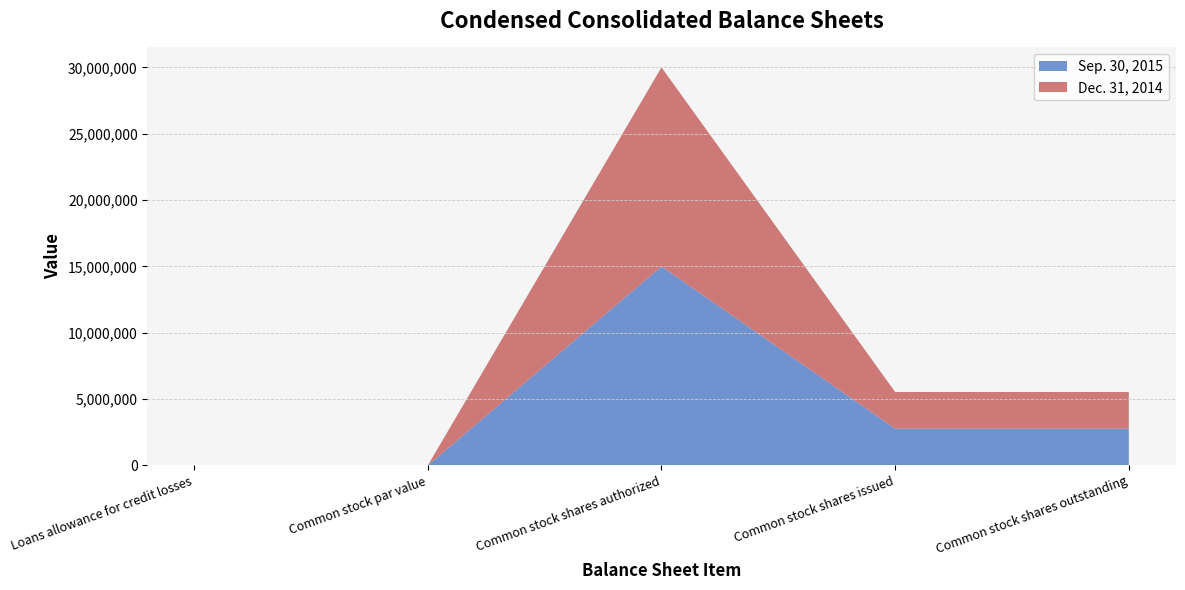

Reading left to right, transcribe all the data shown in this chart.

Sep. 30, 2015: Loans allowance for credit losses=3093	Common stock par value=1	Common stock shares authorized=15000000	Common stock shares issued=2771174	Common stock shares outstanding=2771174
Dec. 31, 2014: Loans allowance for credit losses=3118	Common stock par value=1	Common stock shares authorized=15000000	Common stock shares issued=2760964	Common stock shares outstanding=2760964